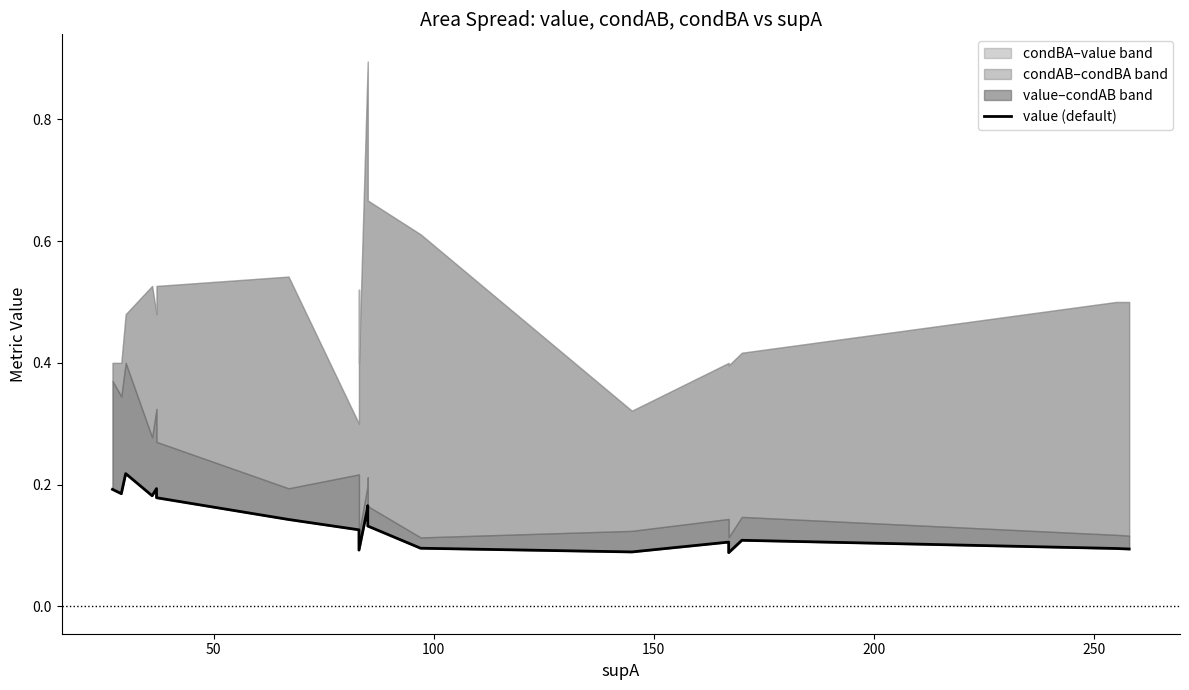

What is the difference between the maximum and minimum values?

0.1